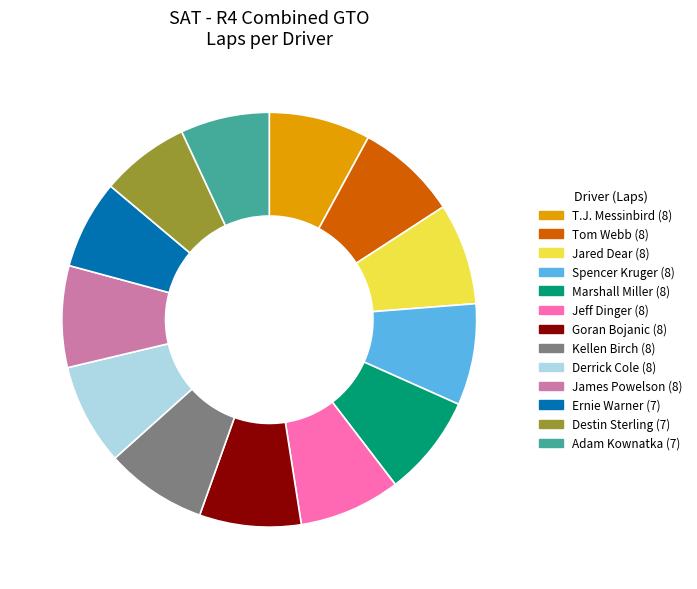

Does Destin Sterling account for over 50% of the chart?

No